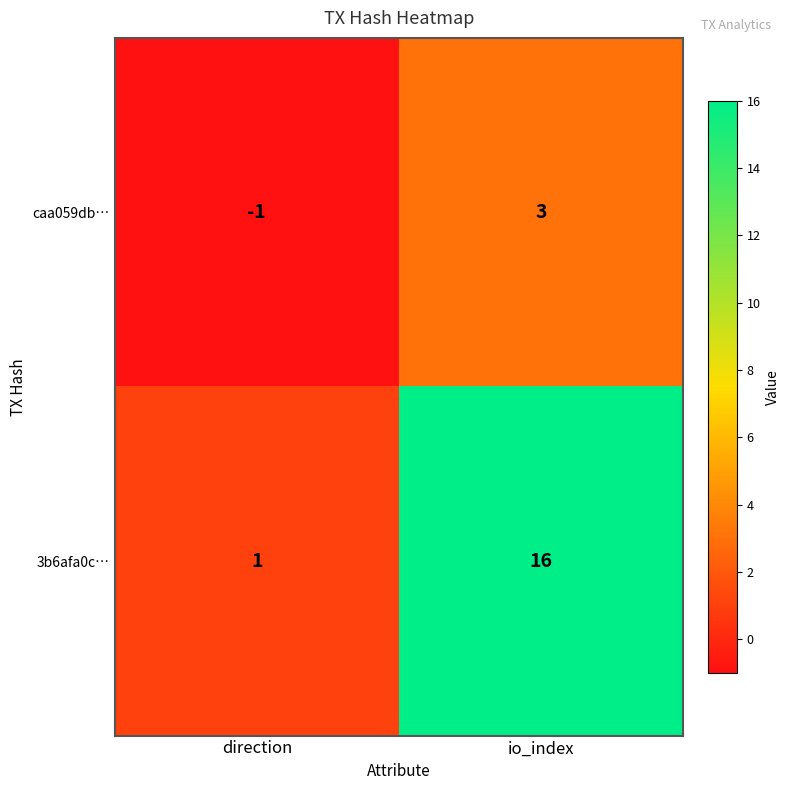

Which category has the highest value across all series?

io_index